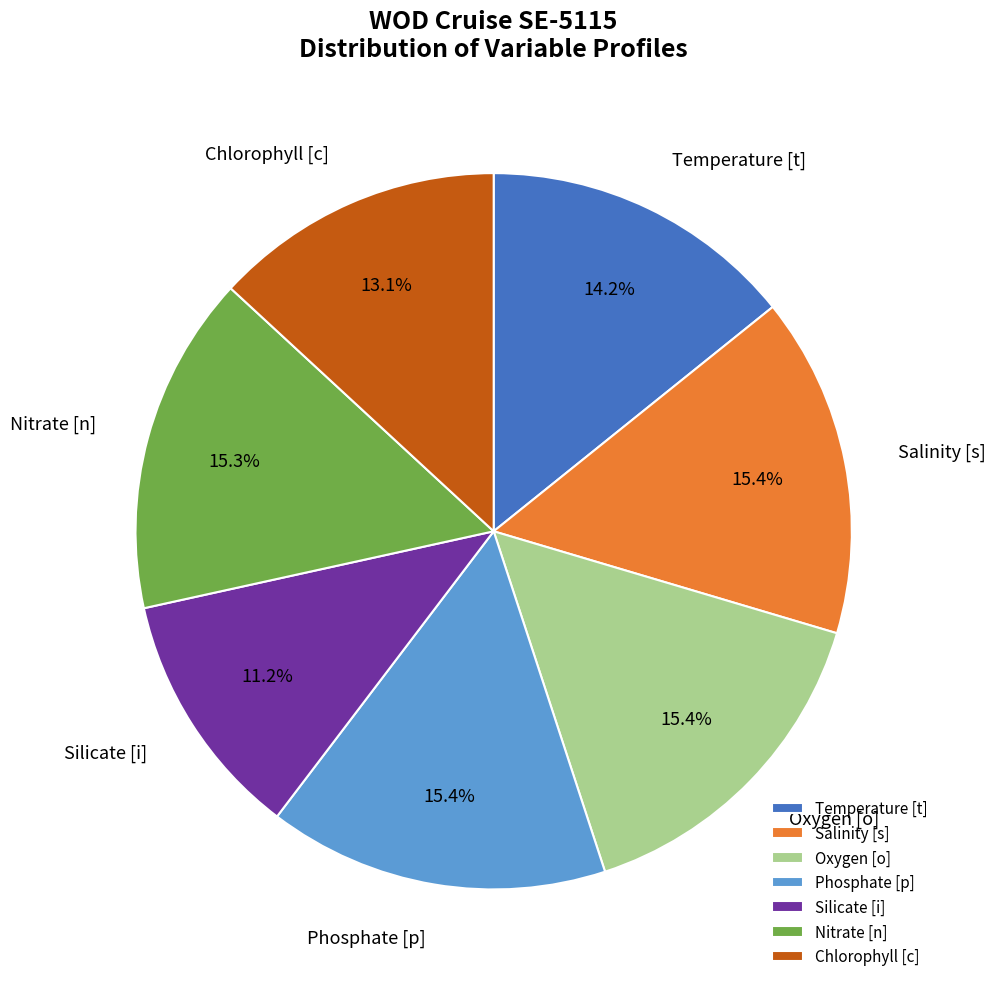

What is the smallest slice in the pie chart?

Silicate [i]